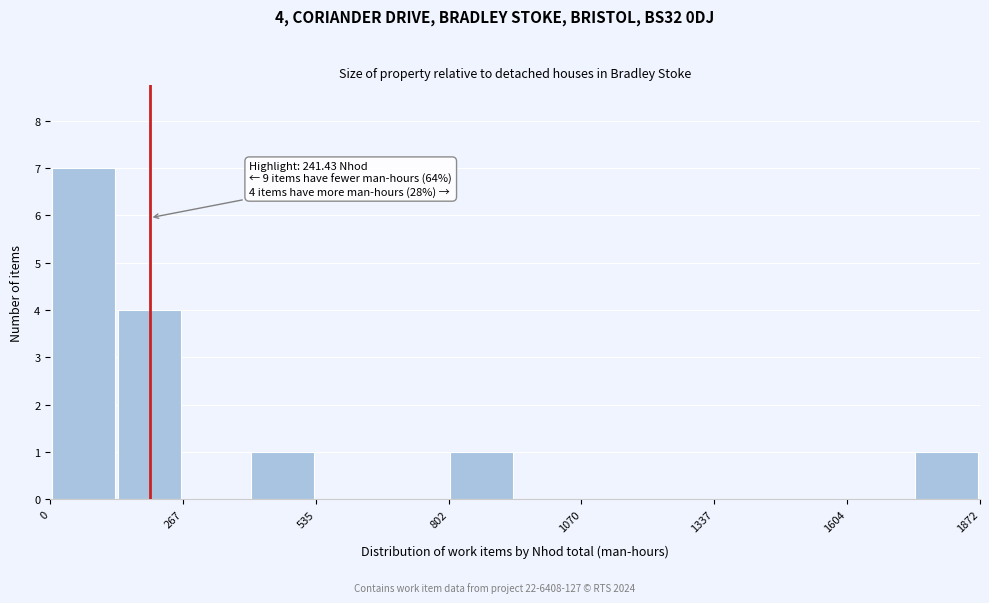

Around what value on the x-axis is the tallest bar? Give the approximate position of its centre, as read against the axis.

50